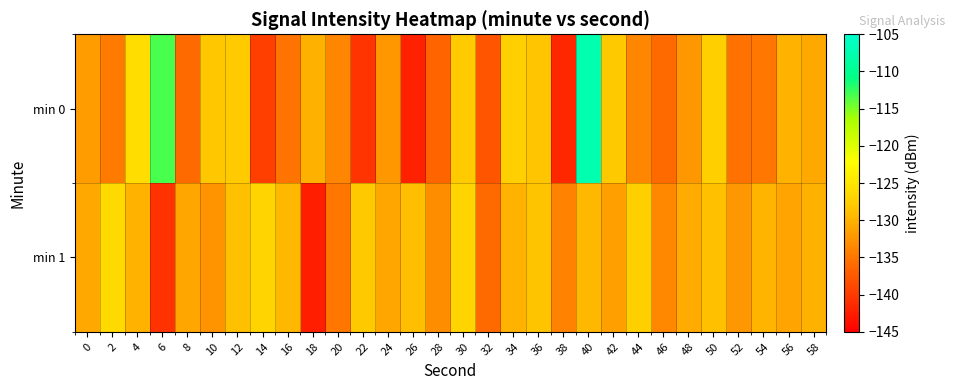

Which category has the highest value across all series?

40